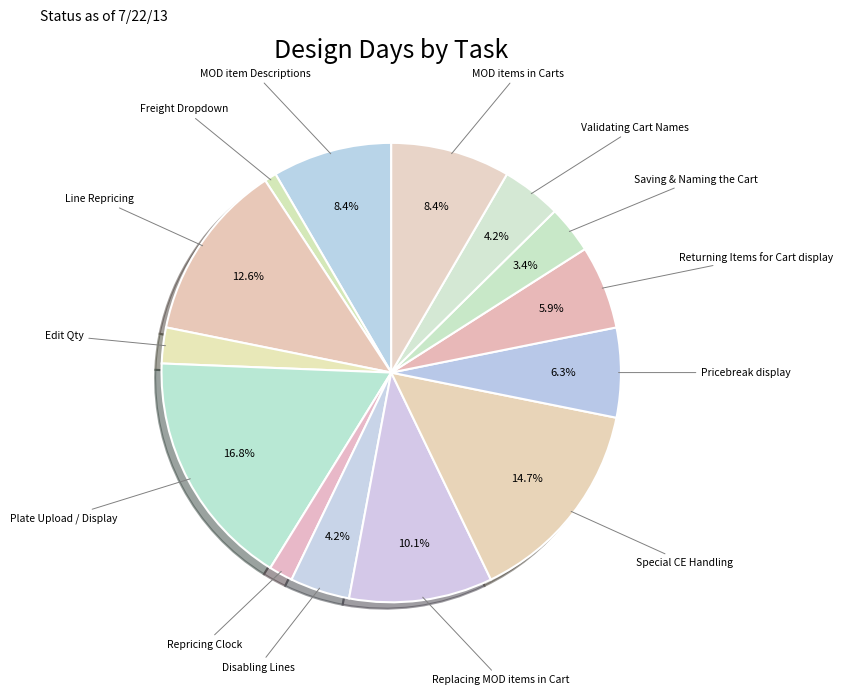

Which has a higher value, Plate Upload / Display or Saving & Naming the Cart?

Plate Upload / Display